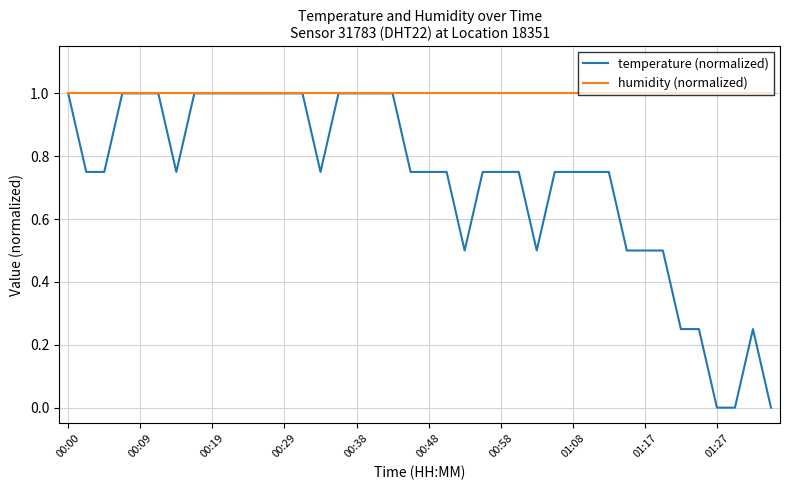

Which series has the largest range (max minus min)?

temperature (normalized)